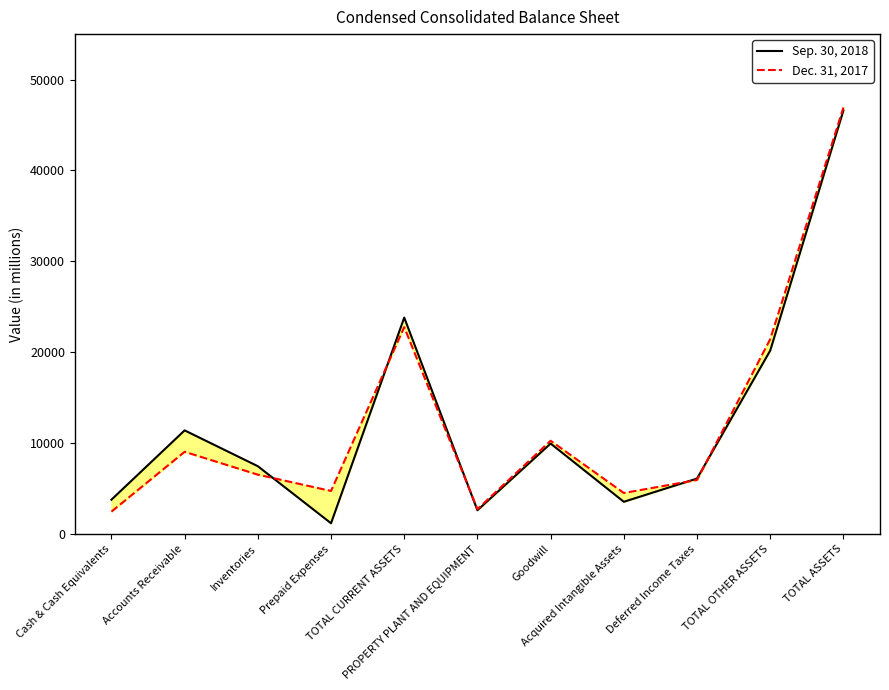

True or false: Sep. 30, 2018 has a value of 12423 at Inventories.

False